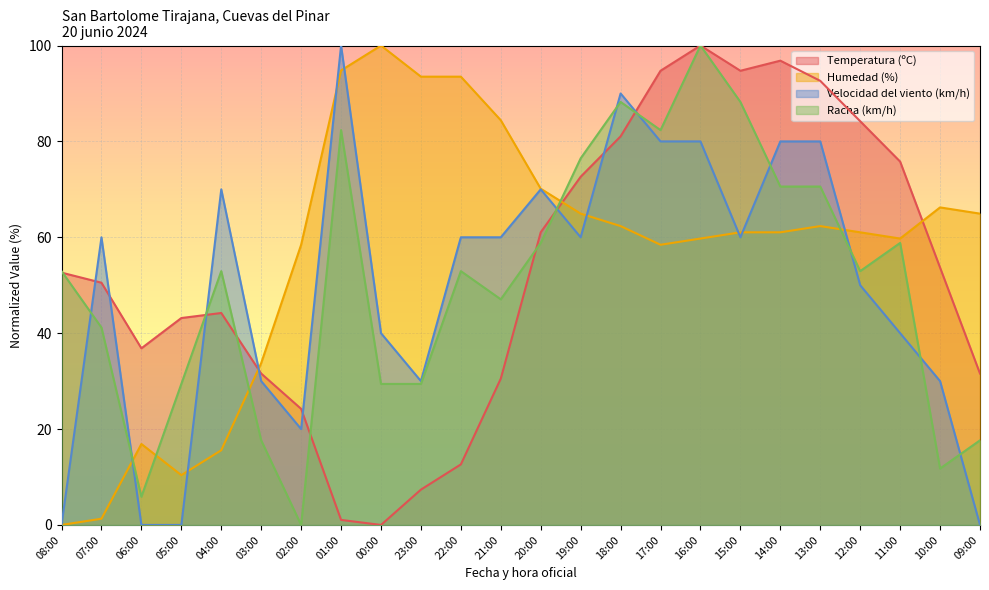

At 14:00, list the series in order from smallest to largest.

Humedad (%), Racha (km/h), Velocidad del viento (km/h), Temperatura (ºC)